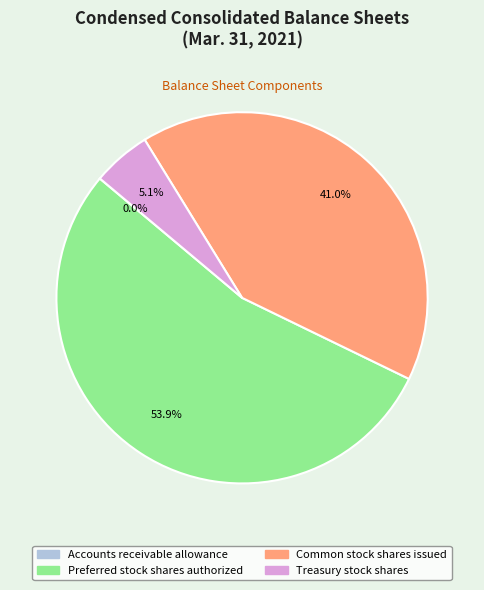

Which slice represents more than half of the pie?

Preferred stock shares authorized